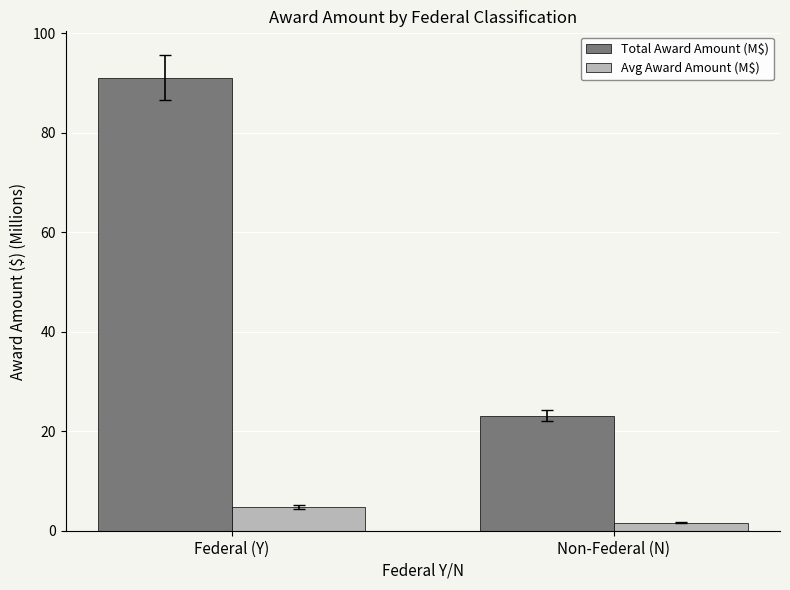

At which label is Avg Award Amount (M$) closest to 3?

Non-Federal (N)